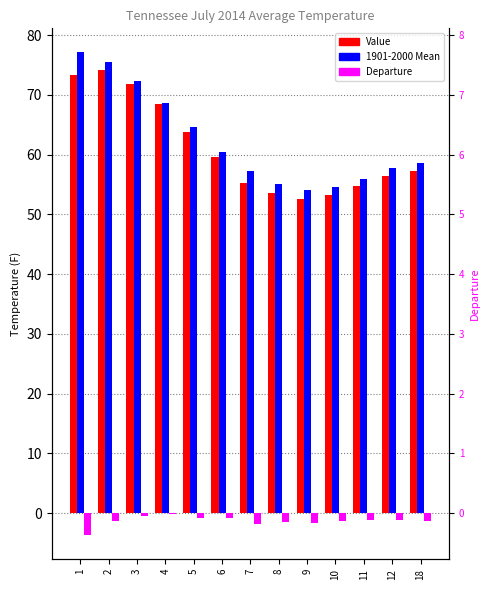

What is the difference between the Value values at 1 and 12?

16.9